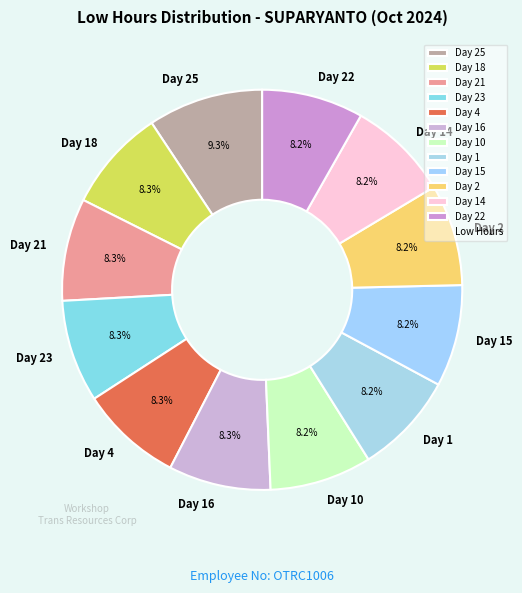

What is the largest slice in the pie chart?

Day 25